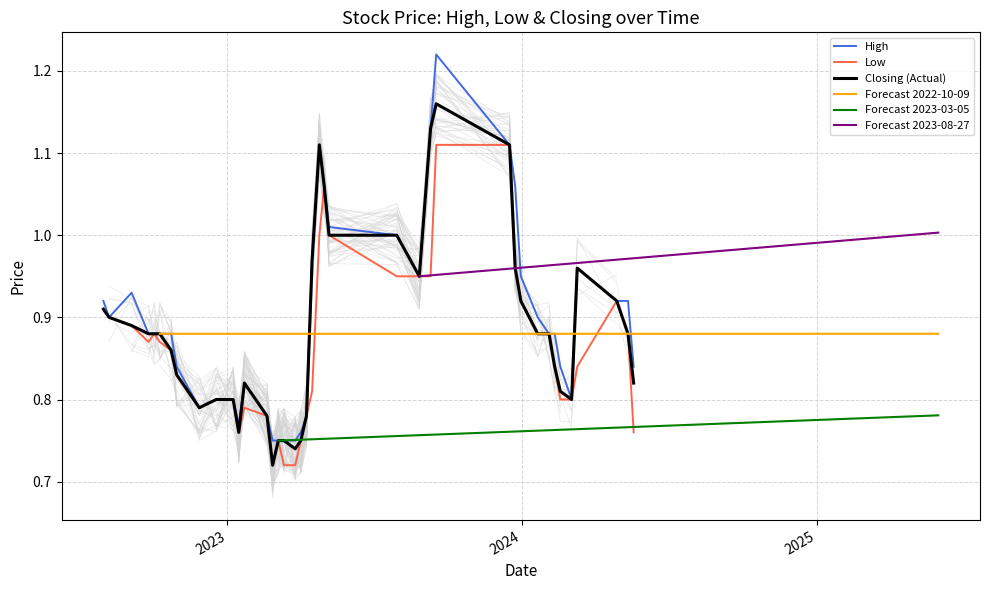

What is the difference between the maximum and minimum values in the High series?

0.5